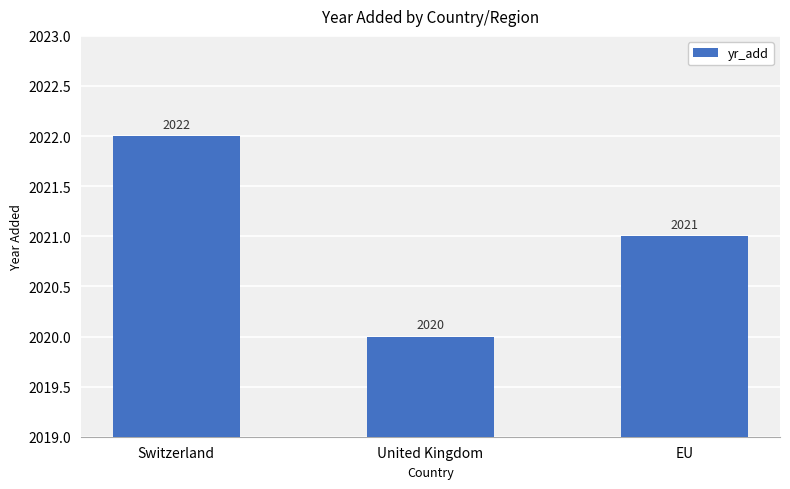

Which category has the lowest value across all series?

United Kingdom